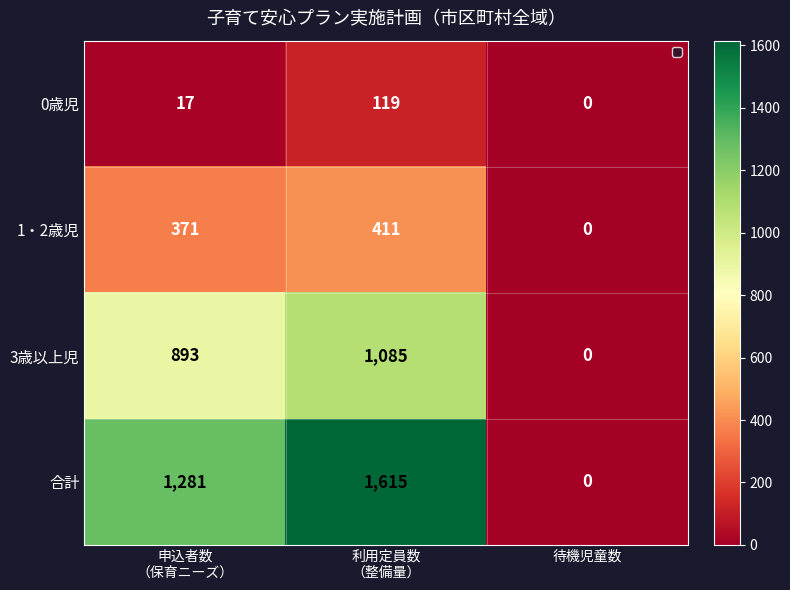

Which series changed the most between 利用定員数
（整備量） and 待機児童数?

合計